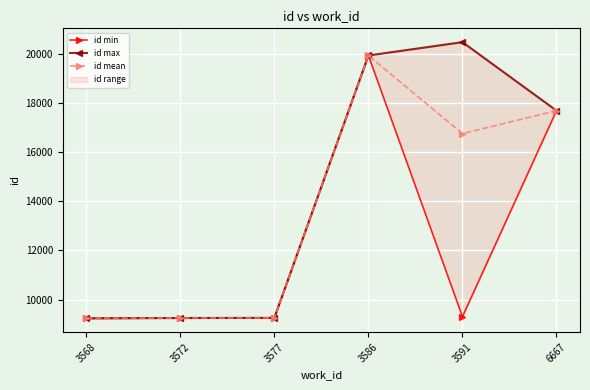

Reading left to right, list all the values displayed in this chart.

id min: 3568=9236.0	3572=9250.0	3577=9258.0	3586=19919.0	3591=9305.0	6667=17679.0
id max: 3568=9238.0	3572=9250.0	3577=9258.0	3586=19920.0	3591=20462.0	6667=17679.0
id mean: 3568=9237.0	3572=9250.0	3577=9258.0	3586=19919.5	3591=16742.7	6667=17679.0